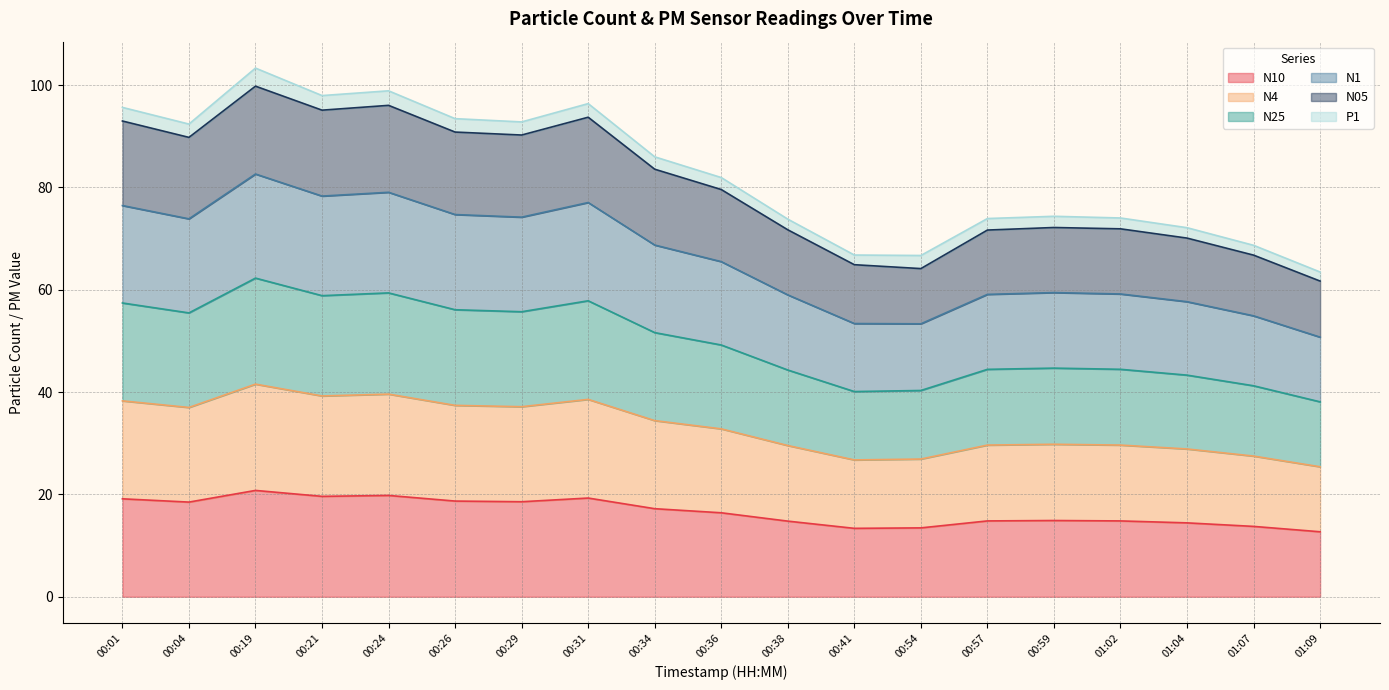

What is the minimum value shown in the chart?

12.7